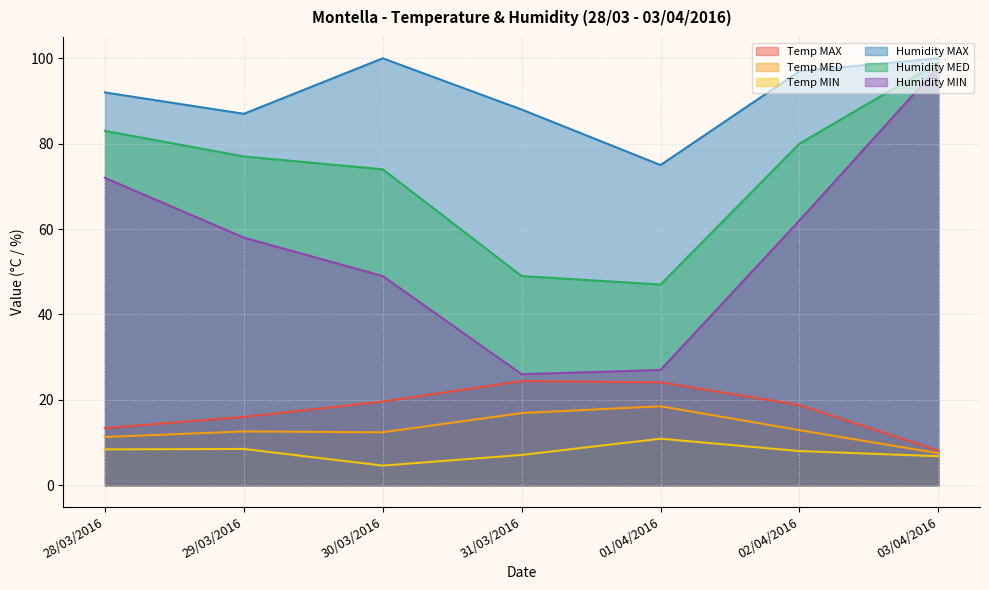

What is the difference between the maximum and minimum values in the Humidity MAX series?

25.0